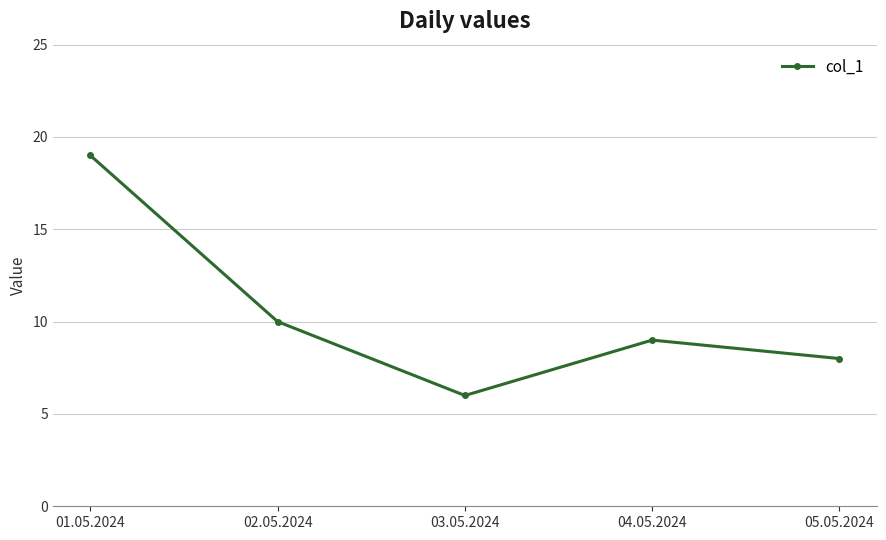

True or false: the data shows 19 at 01.05.2024.

True